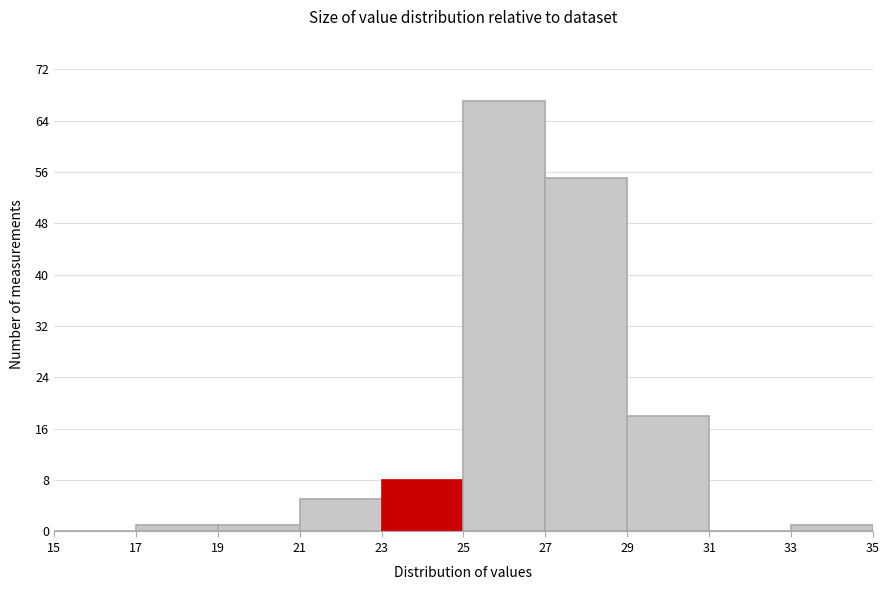

What is the height of the bar covering 19 to 21 on the x-axis? The values are not printed on the chart, so give them approximately, as read against the axis.

1